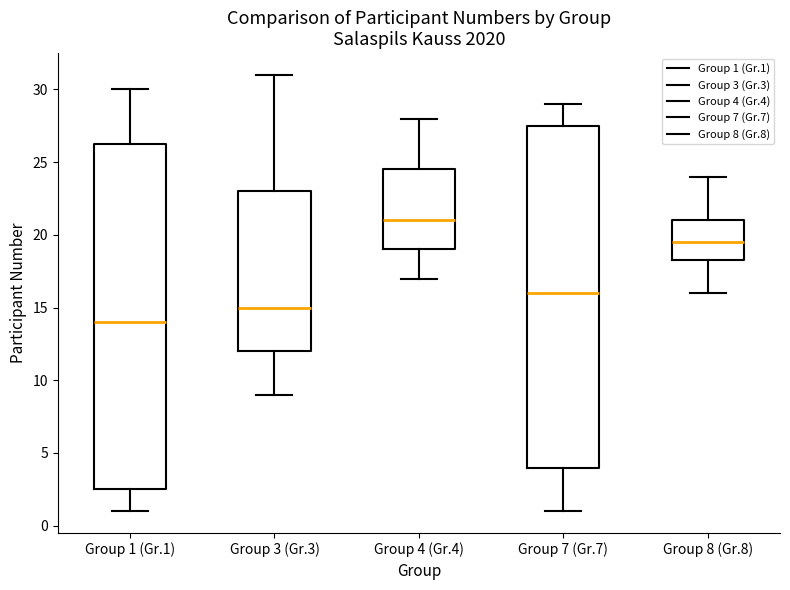

Reading left to right, transcribe this box plot: for each box, give where its median line is, the range the box spans, and where its two whiskers end, as read against the y-axis. The values are not printed on the chart, so give them approximately, as read against the axis.

Group 1 (Gr.1): median 14.0, box 2.5 to 26.5, whiskers 1.0 to 30.0
Group 3 (Gr.3): median 15.0, box 12.0 to 23.0, whiskers 9.0 to 31.0
Group 4 (Gr.4): median 21.0, box 19.0 to 24.5, whiskers 17.0 to 28.0
Group 7 (Gr.7): median 16.0, box 4.0 to 27.5, whiskers 1.0 to 29.0
Group 8 (Gr.8): median 19.5, box 18.5 to 21.0, whiskers 16.0 to 24.0